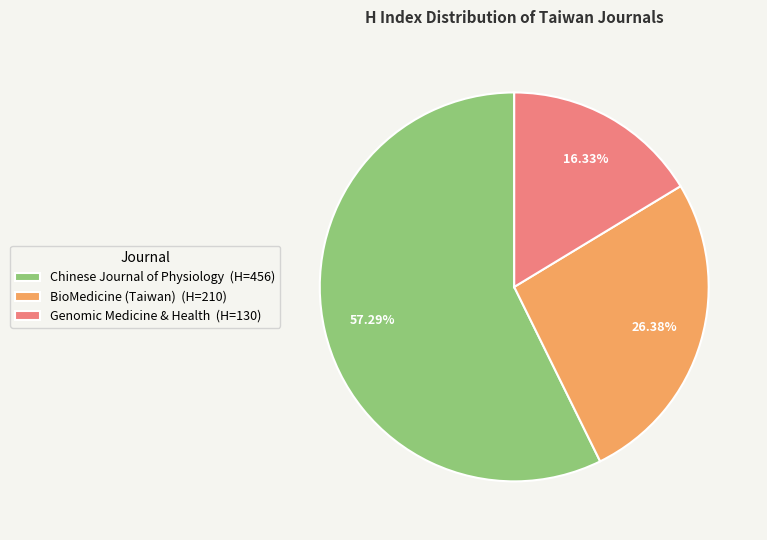

To the nearest percent, what is the average slice percentage?

33%